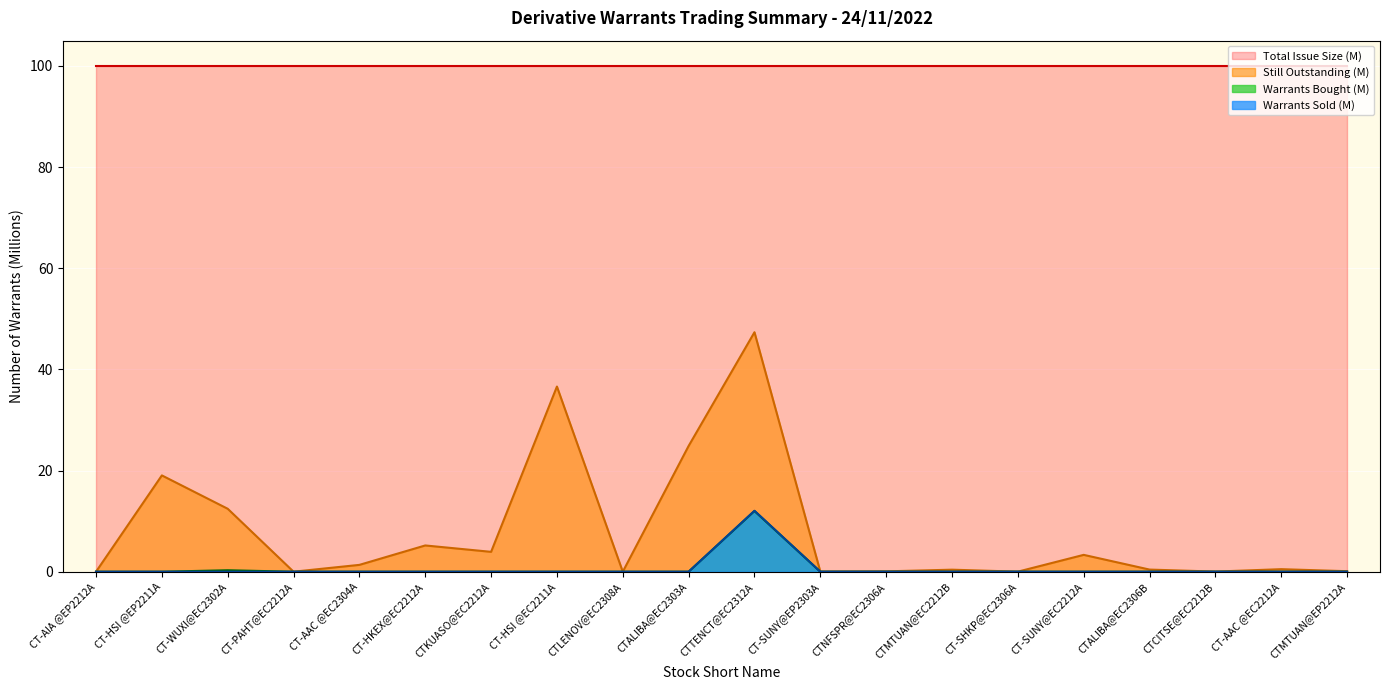

At which label does Number of Derivative Warrants Bought reach its minimum?

CT-AIA @EP2212A